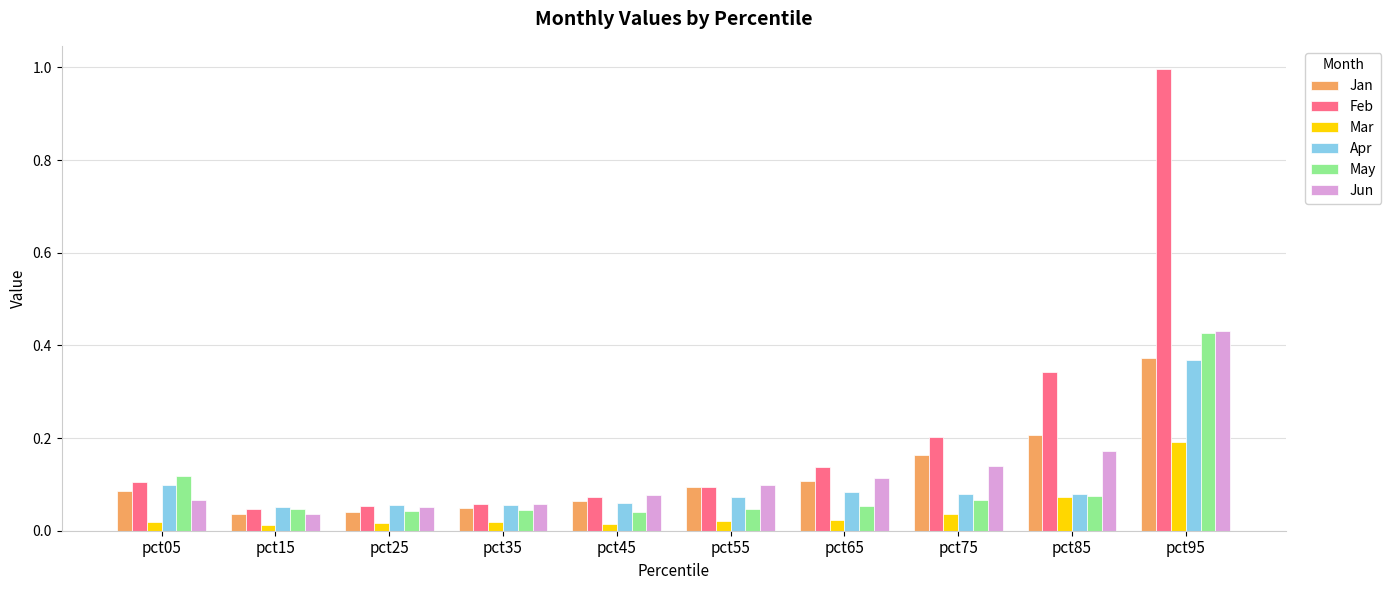

What is the sum of all Jun values?

1.2